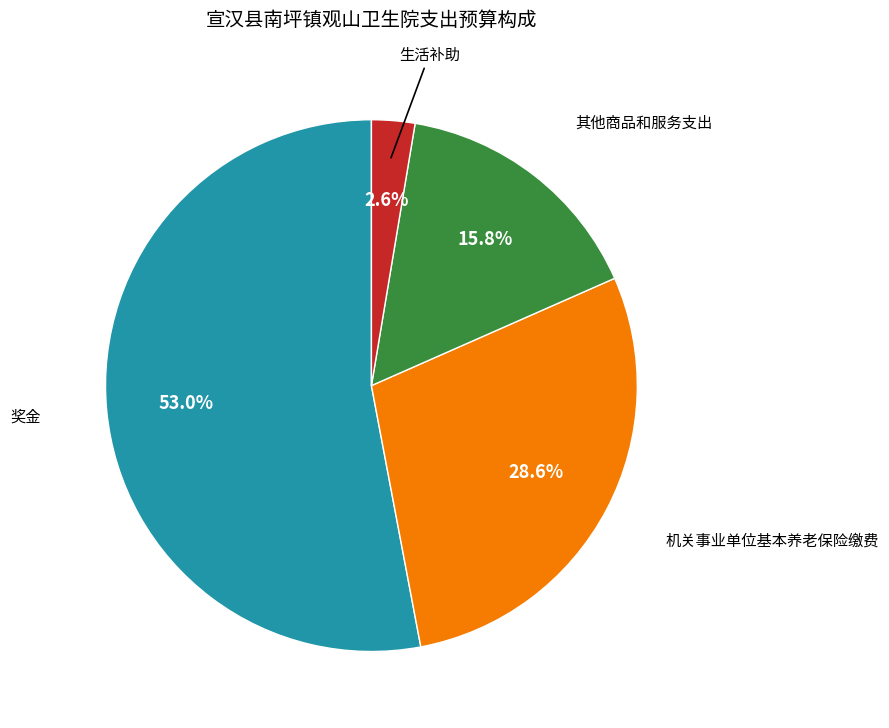

Does any single category account for the majority?

Yes